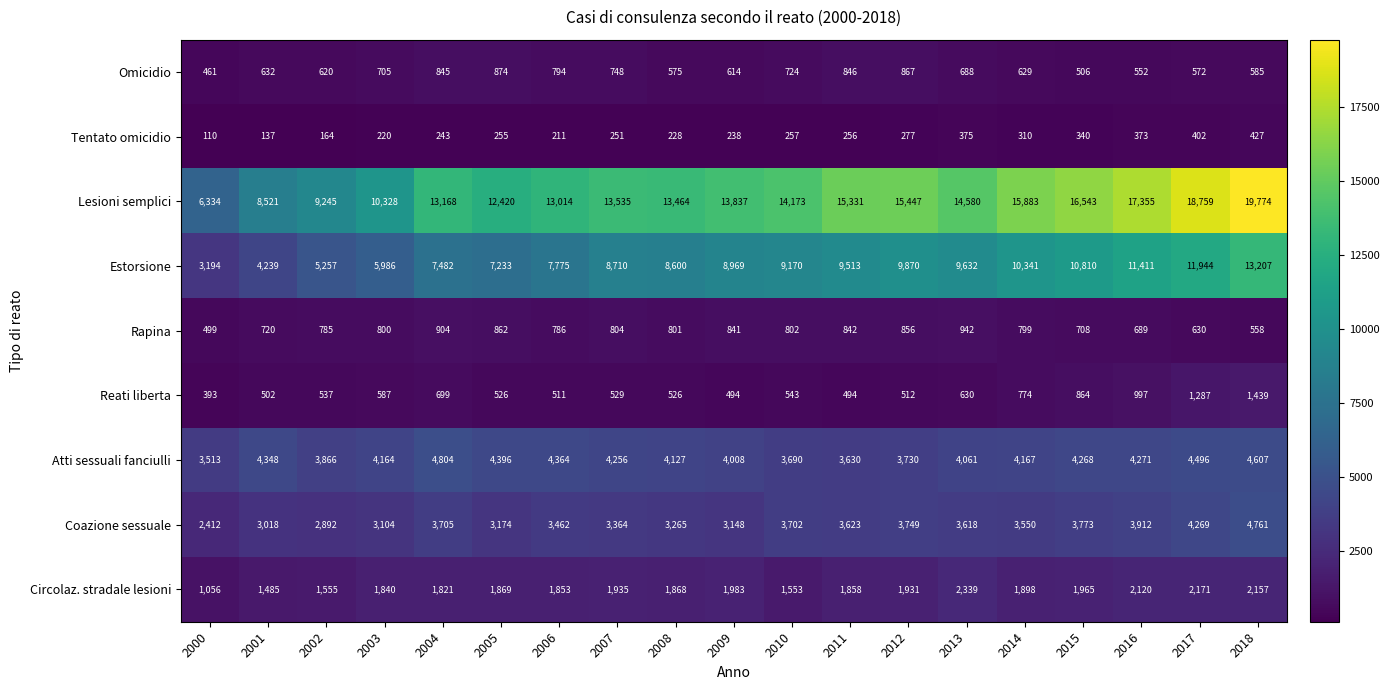

Which series has the widest spread of values?

Lesioni semplici